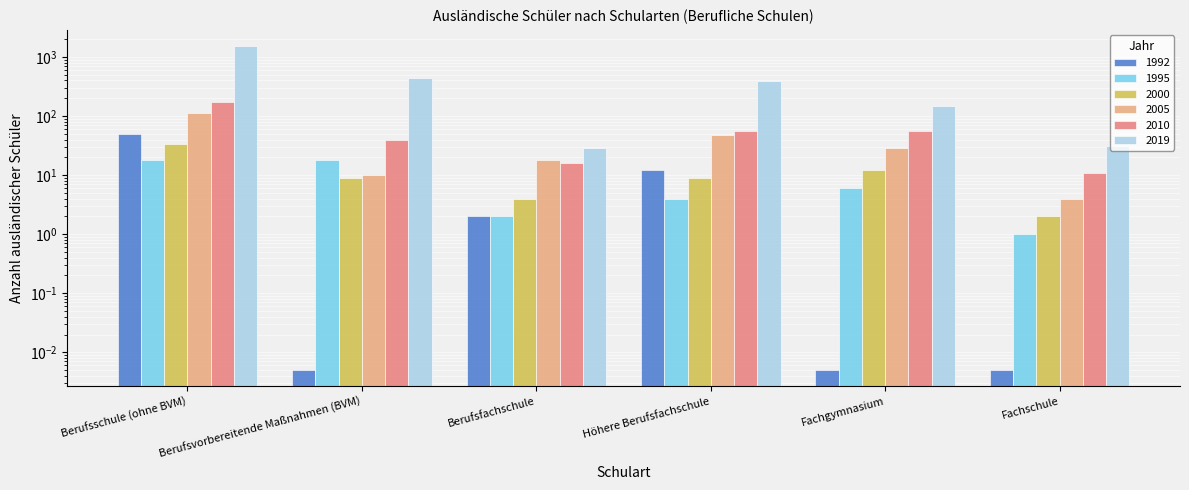

Which series has the largest range (max minus min)?

2019